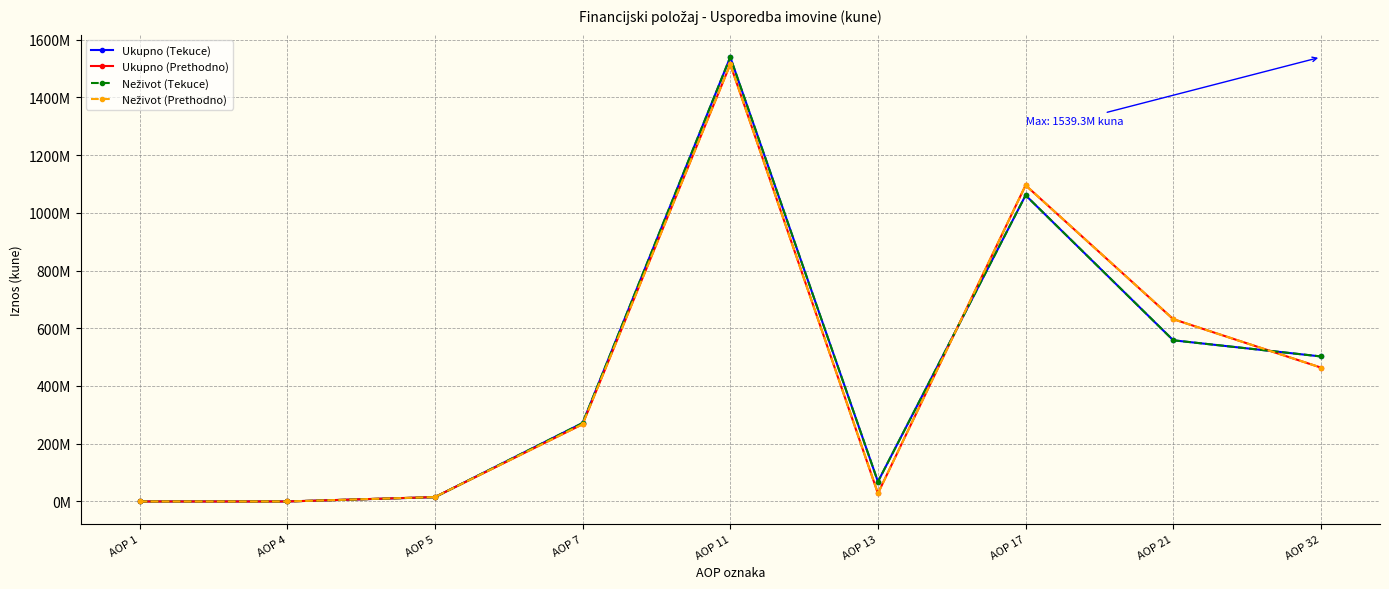

The value of Ukupno (Prethodno) at AOP 21 is 161361246.2. True or false?

False